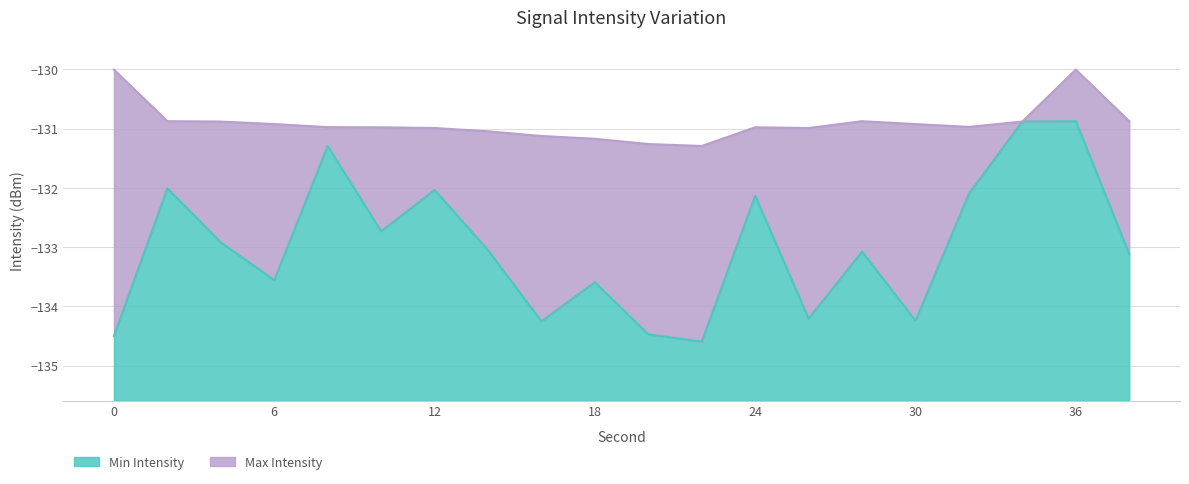

How many categories are shown in the chart?

20